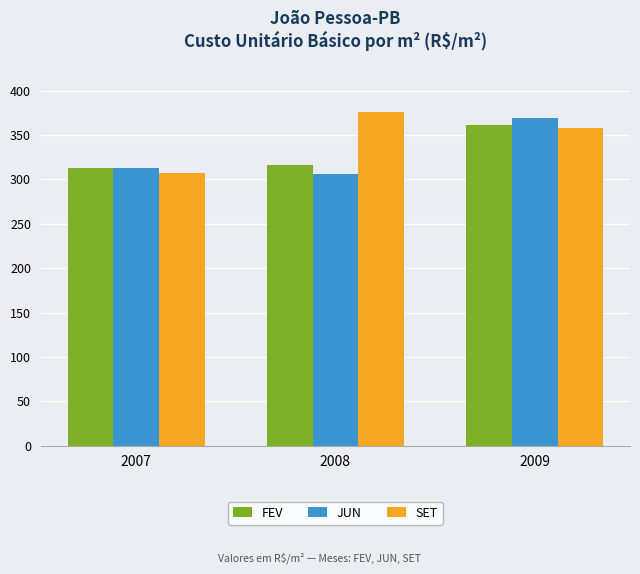

What is the highest value of the JUN series?

369.7